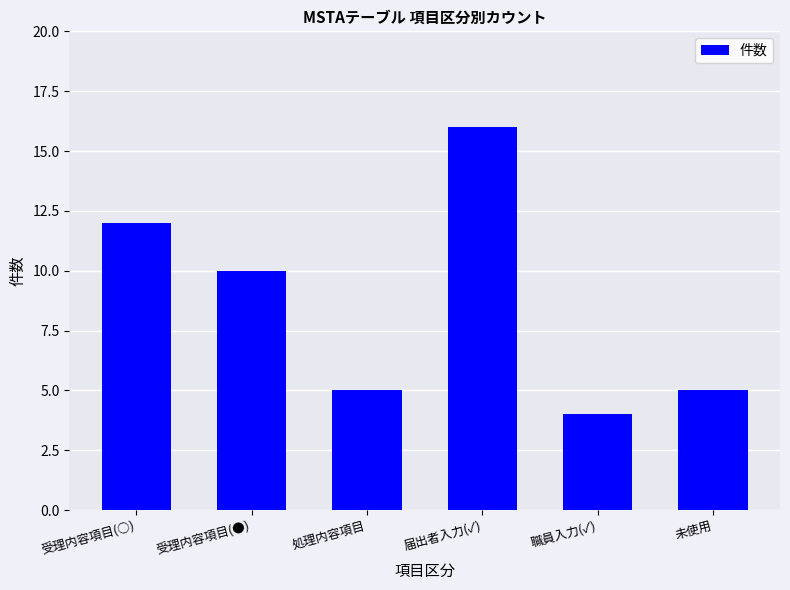

What is the label of the 5th bar from the right?

受理内容項目(●)